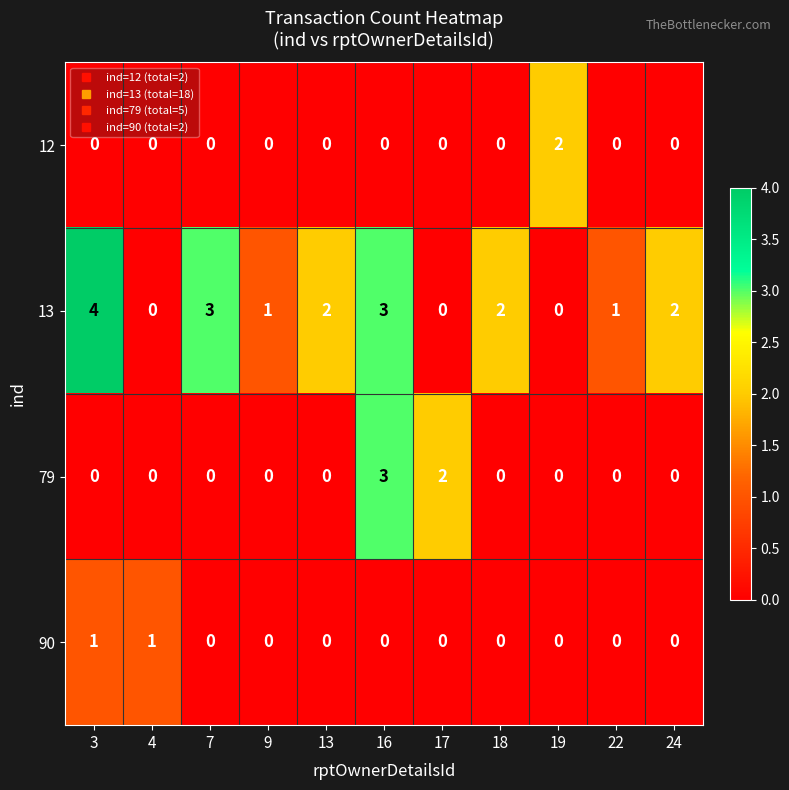

List the series in order of their peak value, highest first.

13, 79, 12, 90